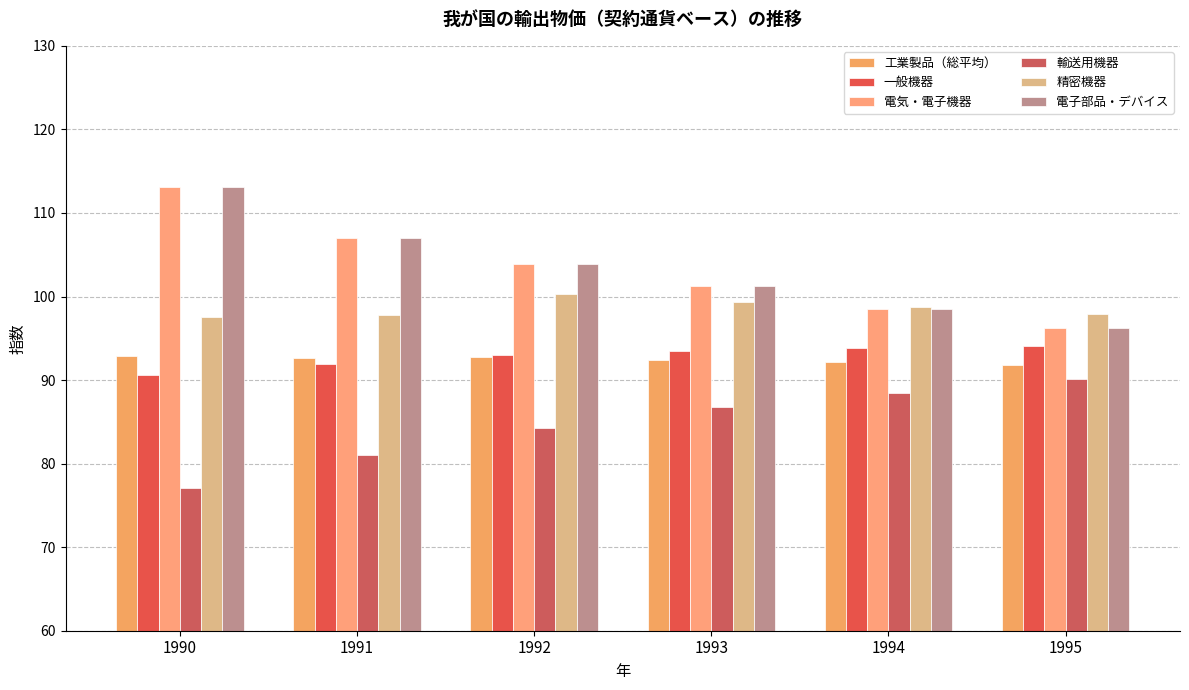

Which series changed the most between 1994 and 1995?

電気・電子機器